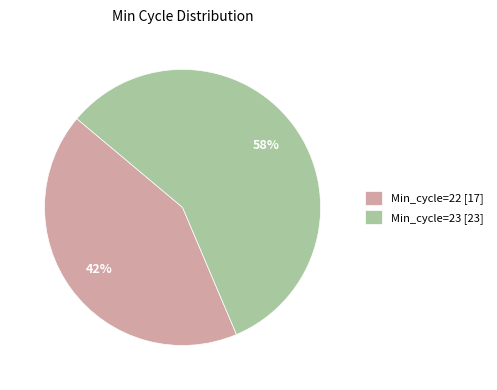

Do Min_cycle=22 [17] and Min_cycle=23 [23] together represent more than half of the pie?

Yes